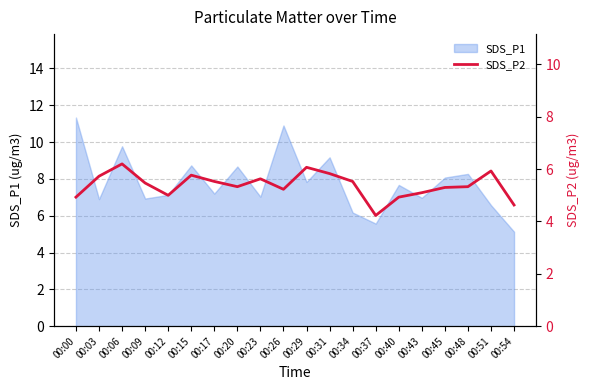

What is the minimum value for SDS_P1?

5.1